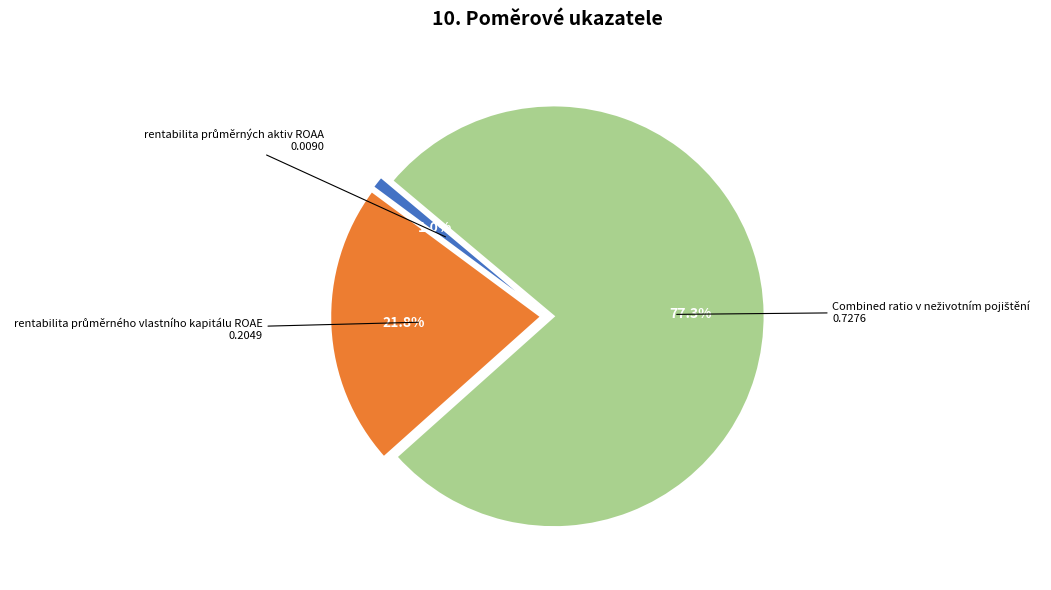

Is there a majority slice in this chart?

Yes